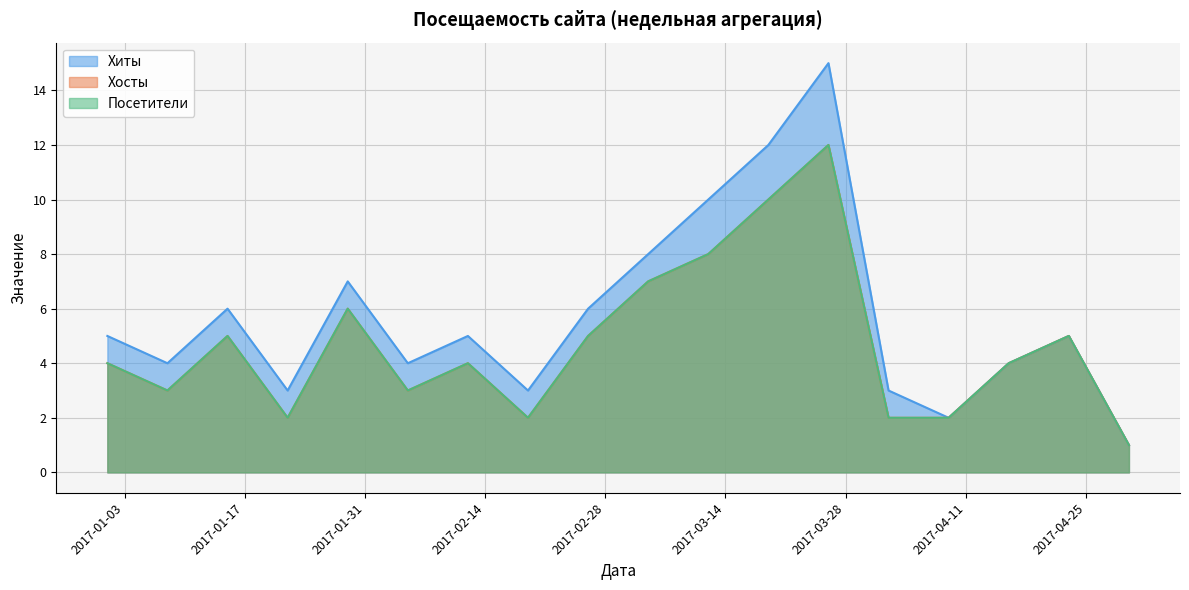

Reading left to right, list all the values displayed in this chart.

Хиты: 2017-01-01=5	2017-01-08=4	2017-01-15=6	2017-01-22=3	2017-01-29=7	2017-02-05=4	2017-02-12=5	2017-02-19=3	2017-02-26=6	2017-03-05=8	2017-03-12=10	2017-03-19=12	2017-03-26=15	2017-04-02=3	2017-04-09=2	2017-04-16=4	2017-04-23=5	2017-04-30=1
Хосты: 2017-01-01=4	2017-01-08=3	2017-01-15=5	2017-01-22=2	2017-01-29=6	2017-02-05=3	2017-02-12=4	2017-02-19=2	2017-02-26=5	2017-03-05=7	2017-03-12=8	2017-03-19=10	2017-03-26=12	2017-04-02=2	2017-04-09=2	2017-04-16=4	2017-04-23=5	2017-04-30=1
Посетители: 2017-01-01=4	2017-01-08=3	2017-01-15=5	2017-01-22=2	2017-01-29=6	2017-02-05=3	2017-02-12=4	2017-02-19=2	2017-02-26=5	2017-03-05=7	2017-03-12=8	2017-03-19=10	2017-03-26=12	2017-04-02=2	2017-04-09=2	2017-04-16=4	2017-04-23=5	2017-04-30=1